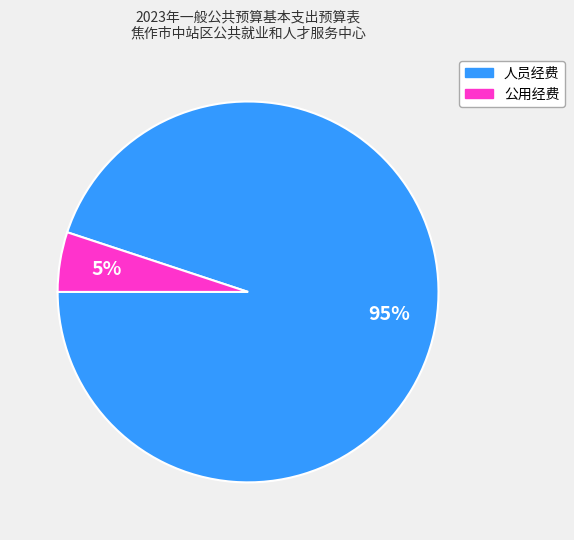

Count the number of slices in the pie.

2